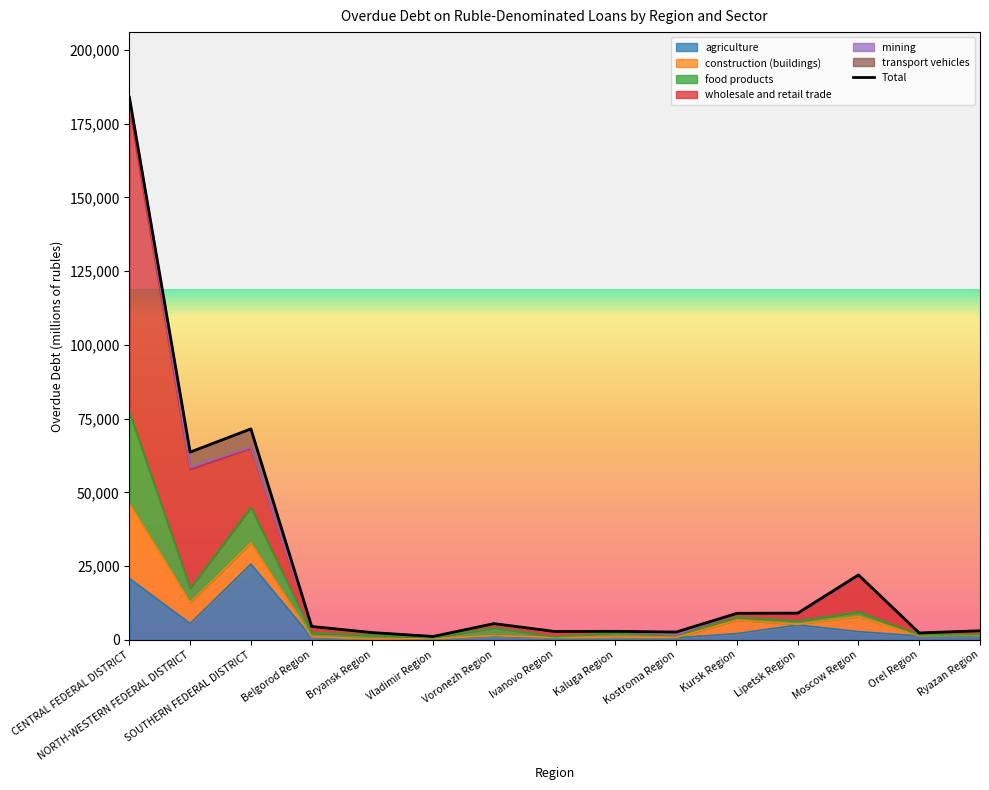

True or false: the data shows 4514 at Belgorod Region.

True